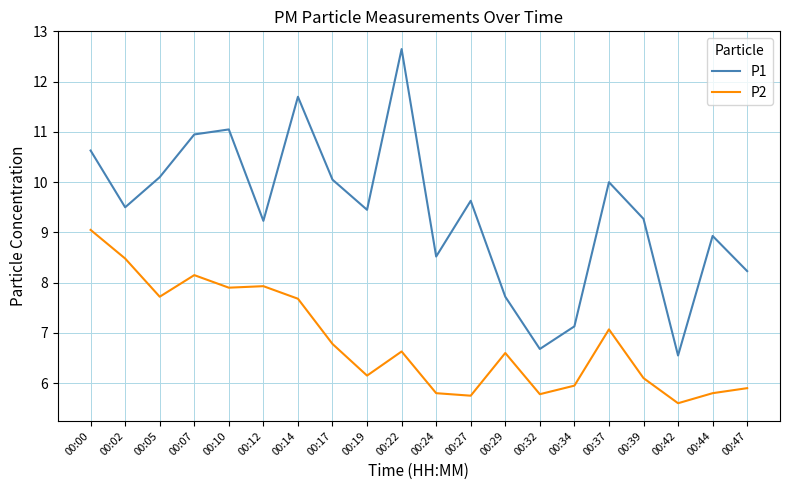

What is the total value across all series at 00:00?

19.7